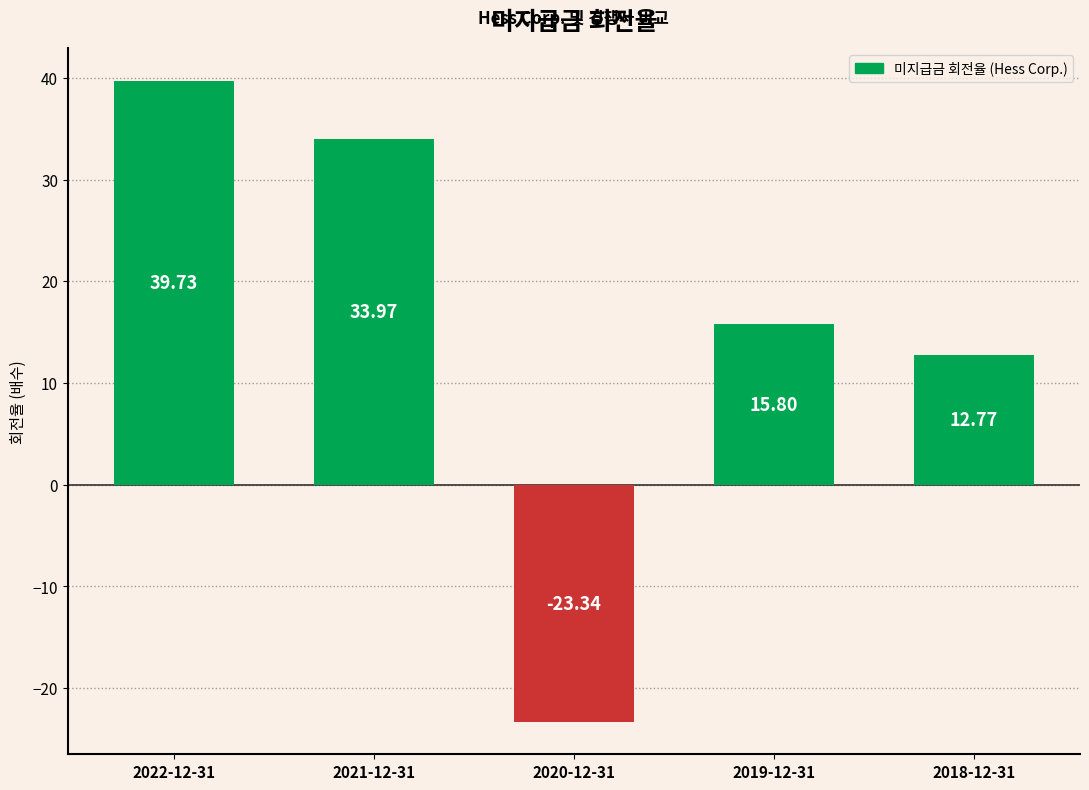

True or false: the data shows -23.3 at 2020-12-31.

True